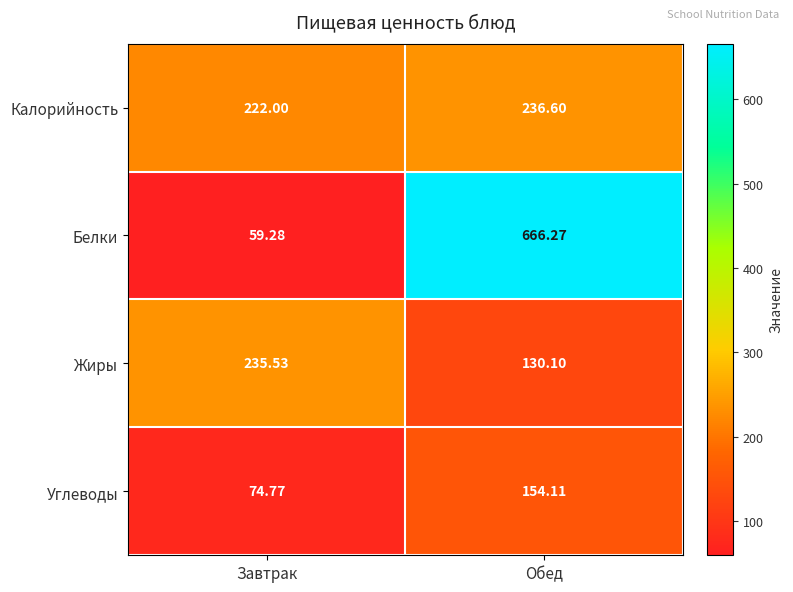

At how many categories does at least one series exceed 392?

1